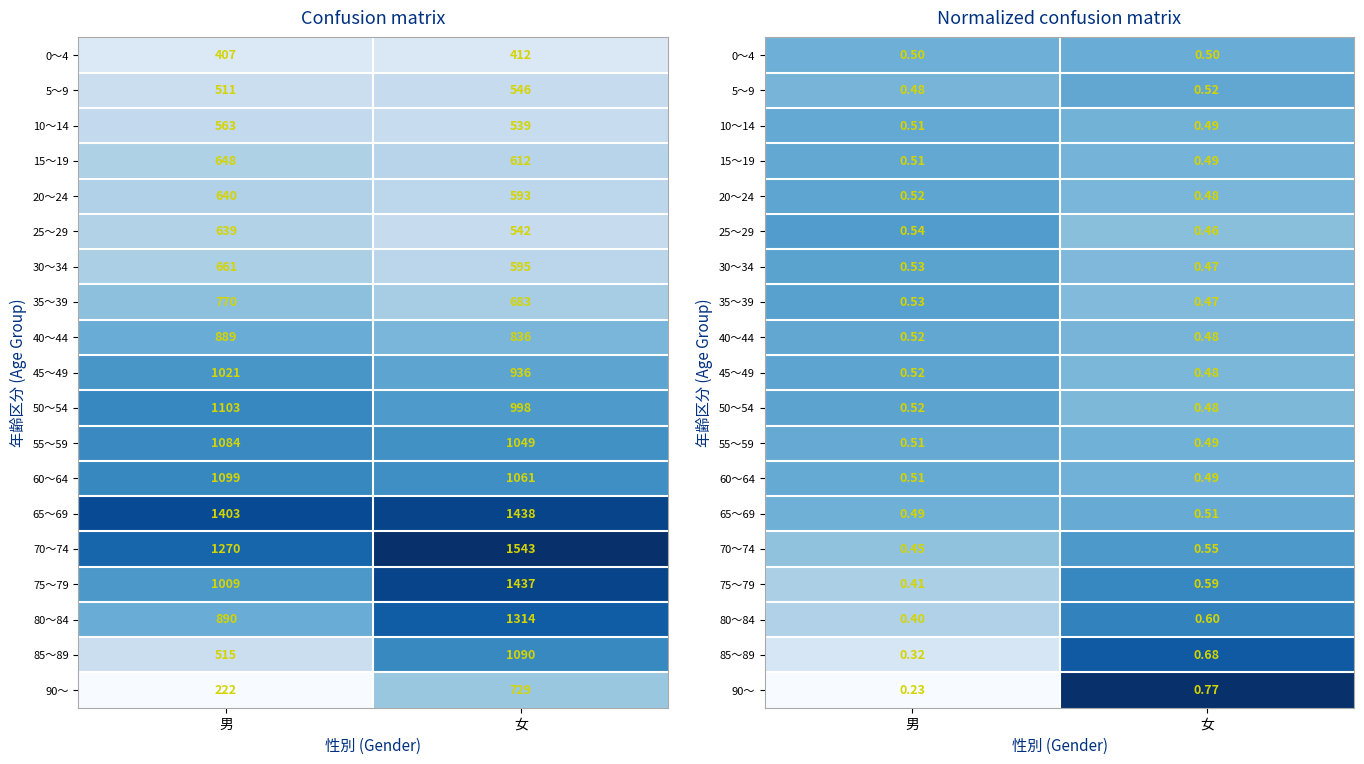

At which label is 20～24 closest to 0?

女